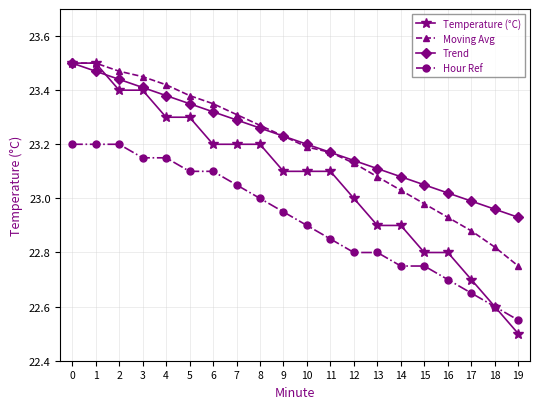

Which series ends up on top after the final intersection of Trend and Temperature (°C)?

Trend